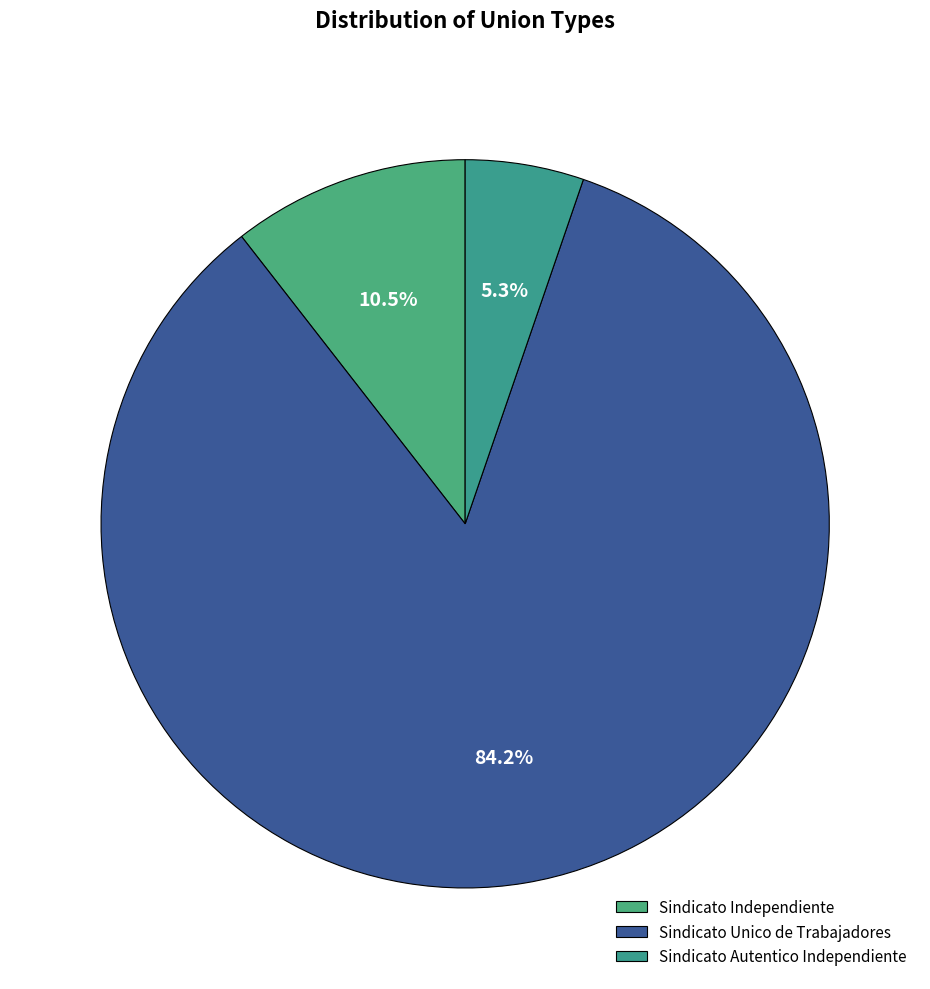

What is the total percentage of Sindicato Independiente and Sindicato Unico de Trabajadores?

94.7%